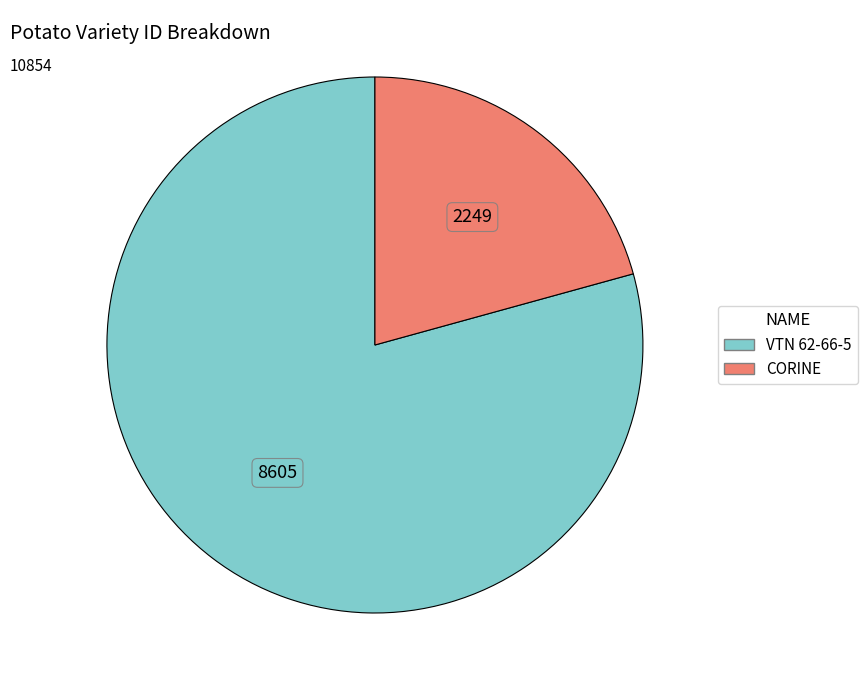

Is the sum of CORINE and VTN 62-66-5 greater than half?

Yes